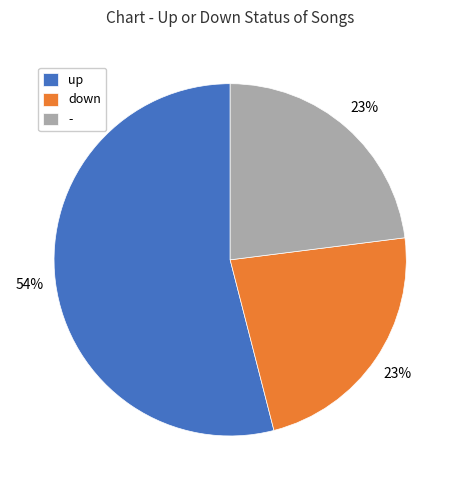

Which category has the biggest portion of the pie?

up